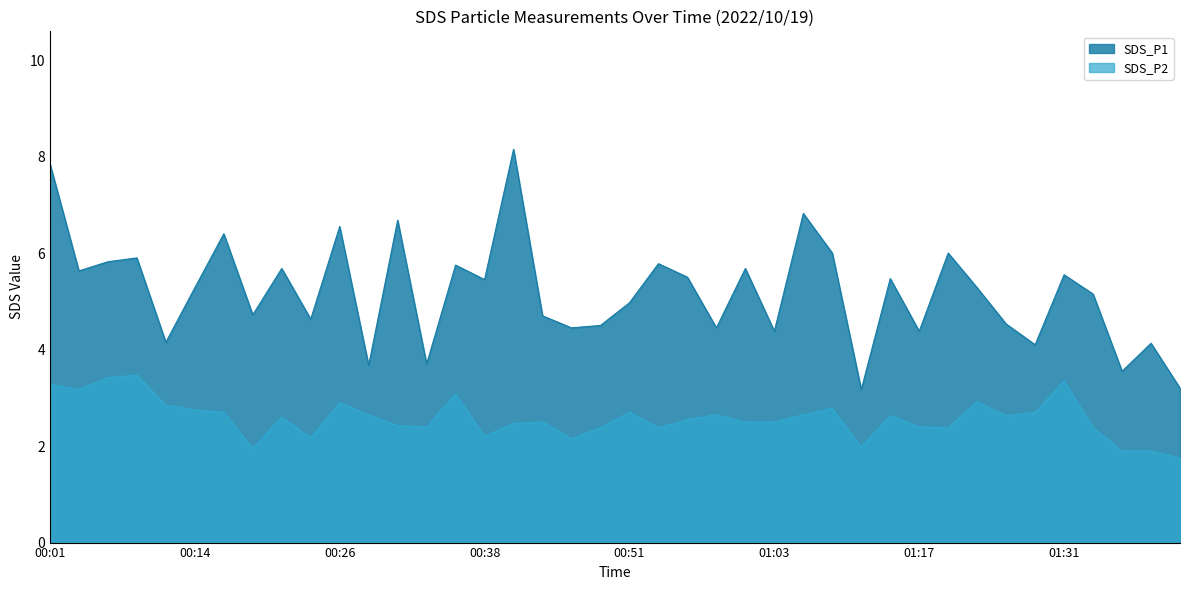

Is it true that SDS_P1 equals 4.7 at 2022/10/19 00:43:59?

True